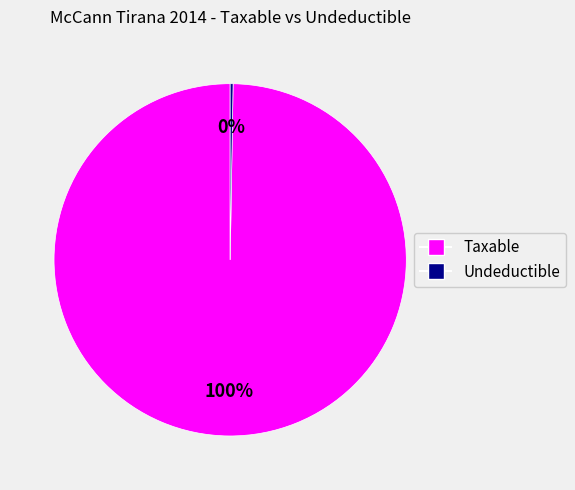

To the nearest percent, what is the average slice percentage?

50%